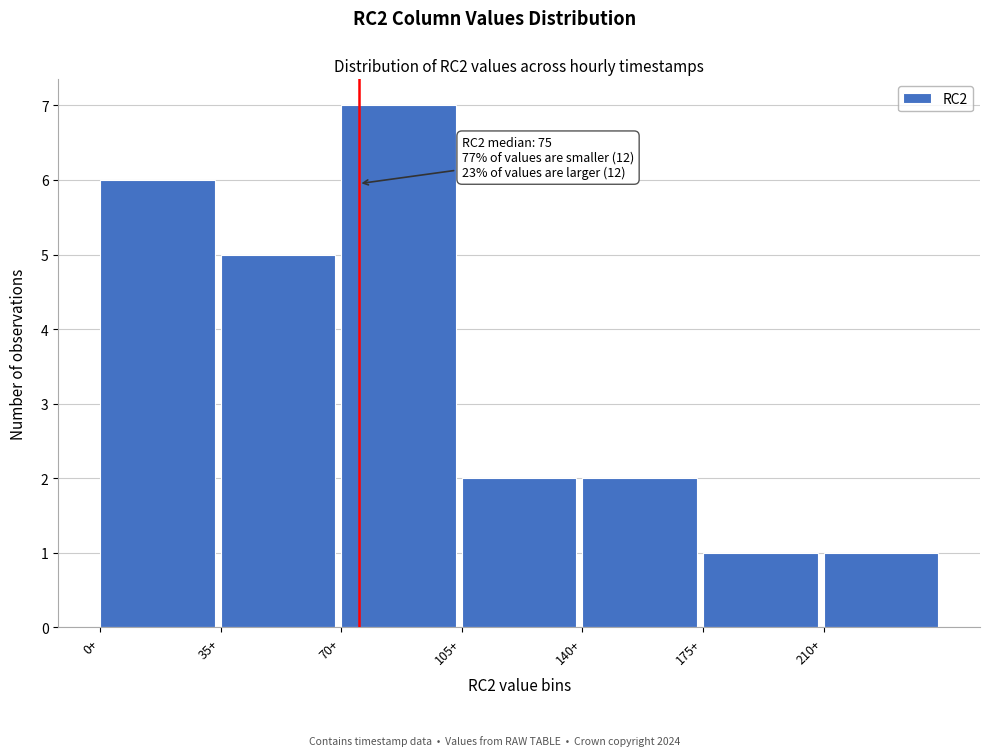

Which range on the x-axis has the tallest bar?

70 to 105